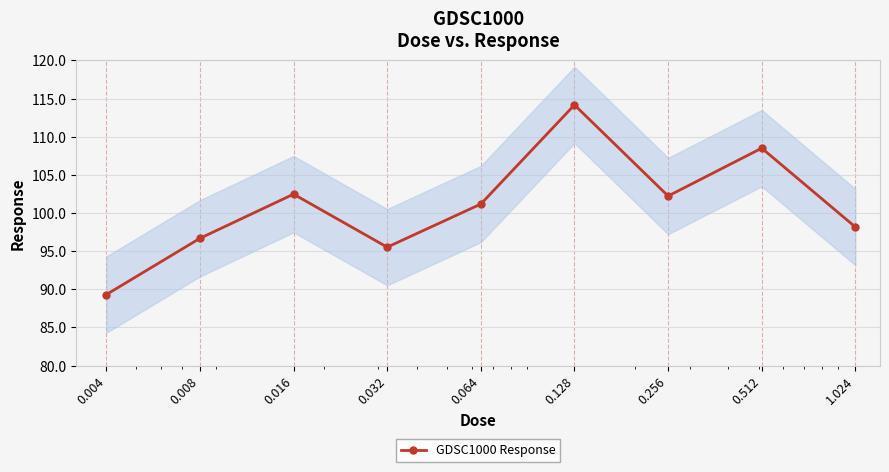

What is the sum of the values at 0.004 and 0.064?

190.5